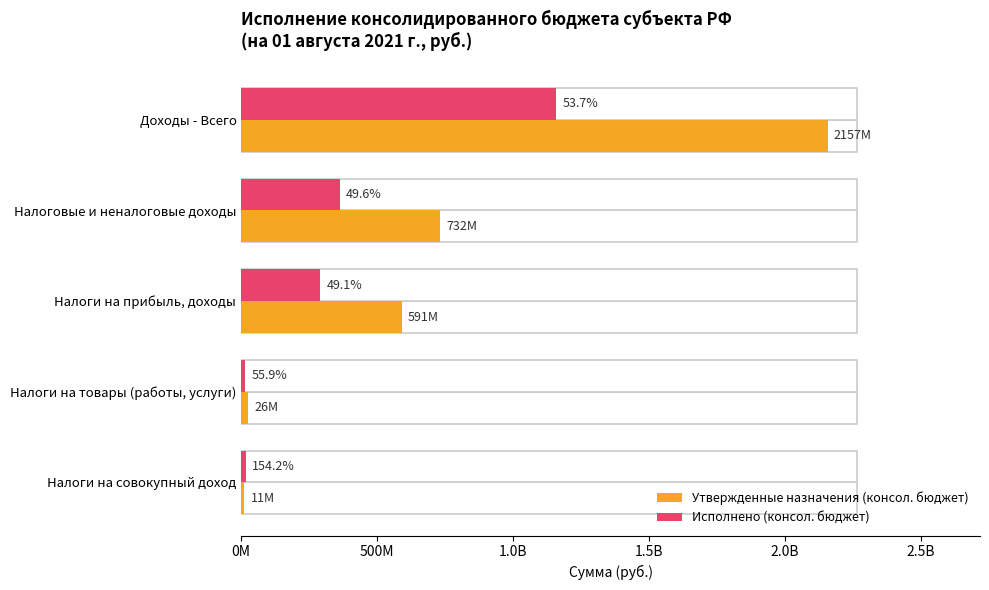

What are all the series names shown in the legend?

Утвержденные назначения (консол. бюджет), Исполнено (консол. бюджет)